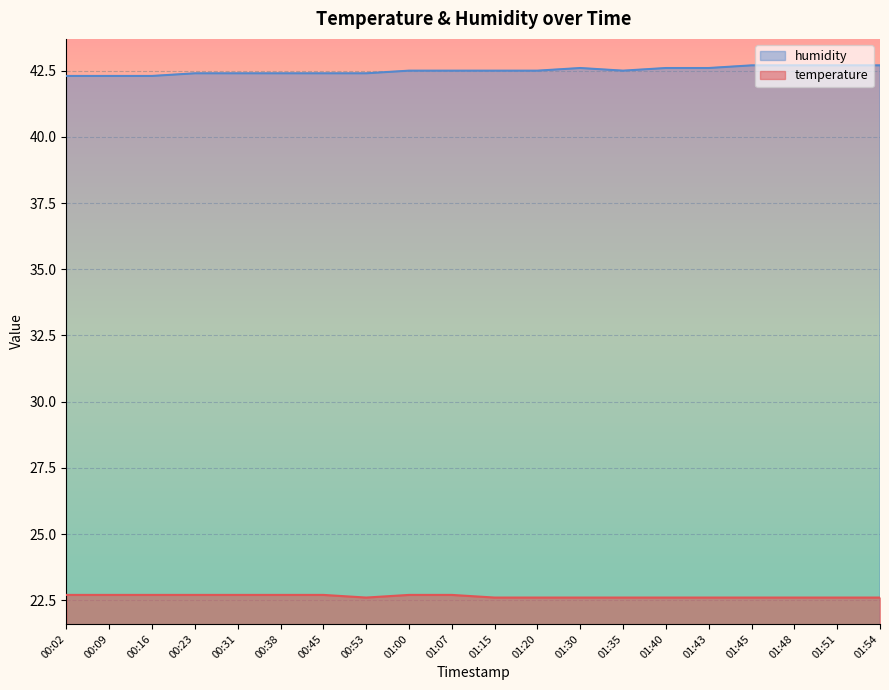

Reading left to right, extract all data points from this chart.

temperature: 00:02=22.7	00:09=22.7	00:16=22.7	00:23=22.7	00:31=22.7	00:38=22.7	00:45=22.7	00:53=22.6	01:00=22.7	01:07=22.7	01:15=22.6	01:20=22.6	01:30=22.6	01:35=22.6	01:40=22.6	01:43=22.6	01:45=22.6	01:48=22.6	01:51=22.6	01:54=22.6
humidity: 00:02=42.3	00:09=42.3	00:16=42.3	00:23=42.4	00:31=42.4	00:38=42.4	00:45=42.4	00:53=42.4	01:00=42.5	01:07=42.5	01:15=42.5	01:20=42.5	01:30=42.6	01:35=42.5	01:40=42.6	01:43=42.6	01:45=42.7	01:48=42.7	01:51=42.7	01:54=42.7